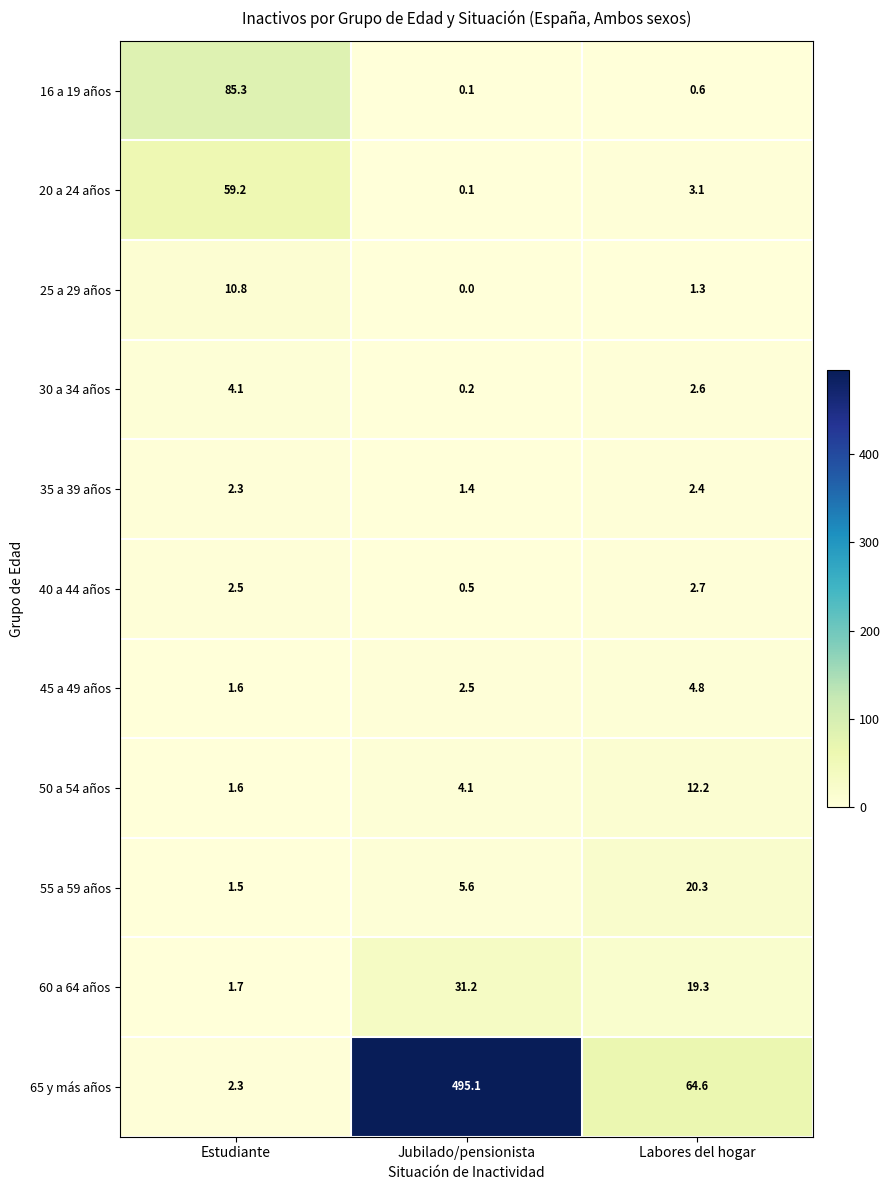

True or false: 25 a 29 años has a value of 2.5 at Estudiante.

False